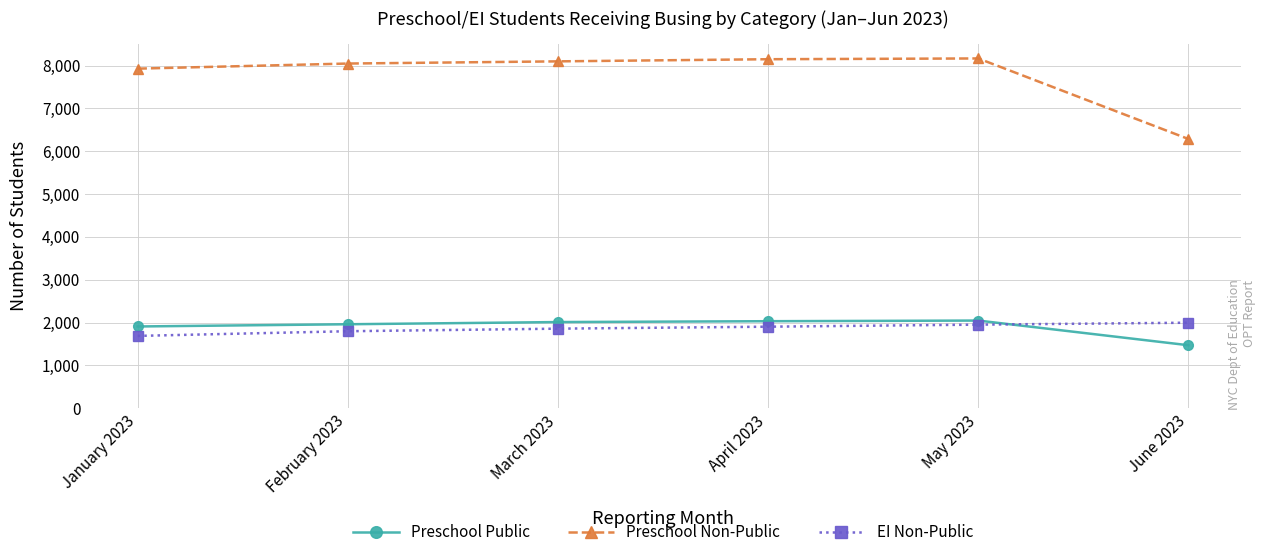

True or false: Preschool Non-Public and EI Non-Public intersect in this chart.

False